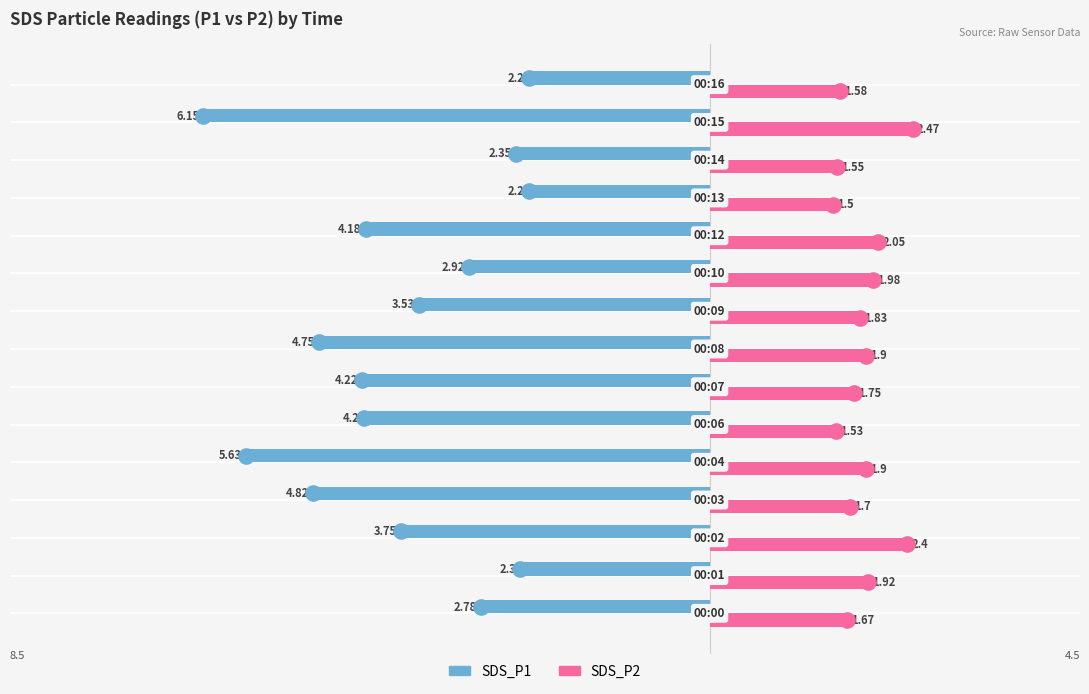

What are all the series names shown in the legend?

SDS_P1, SDS_P2